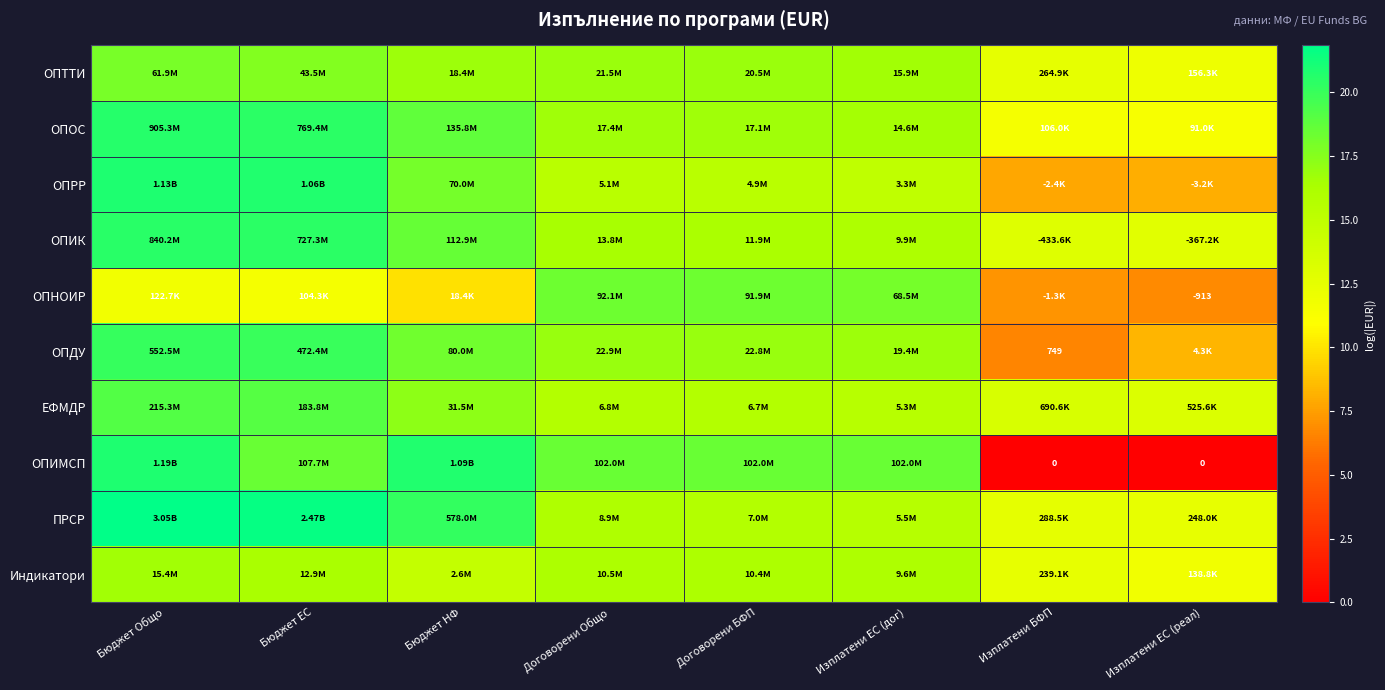

Which category has the lowest value in the ОПИК series?

Изплатени ЕС (реал)